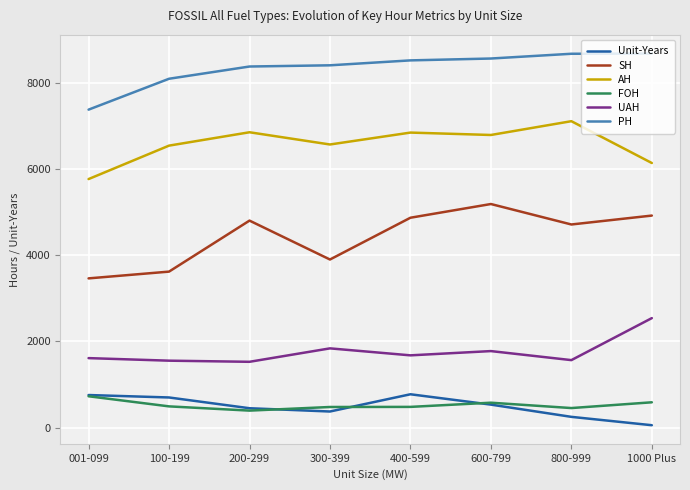

Where is SH nearest to the value 4321?

800-999